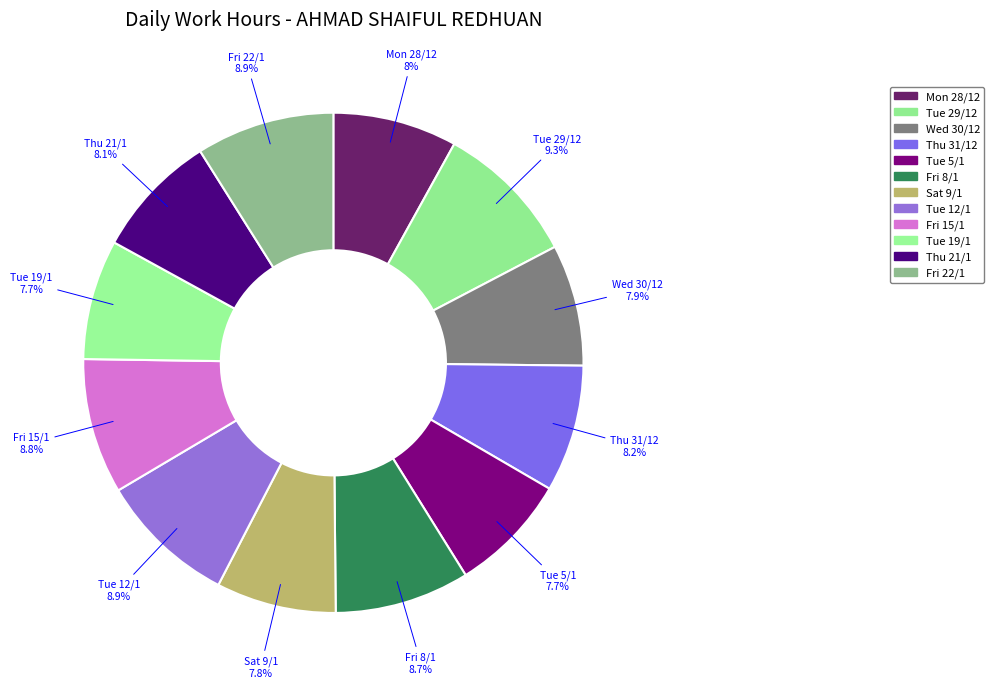

Is there a majority slice in this chart?

No